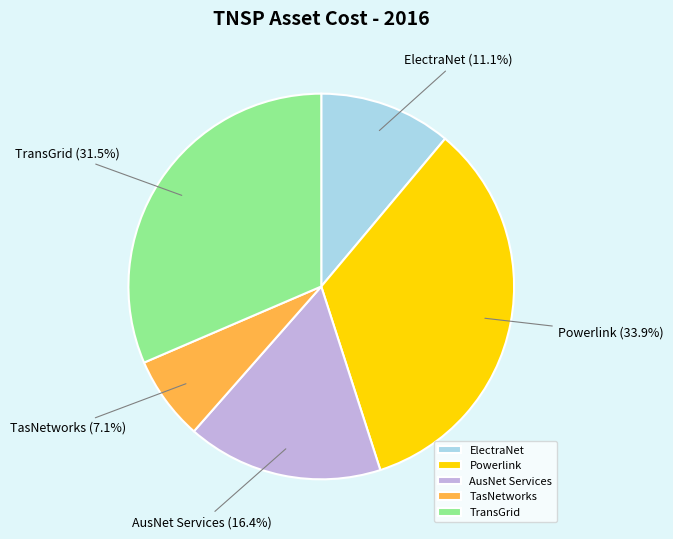

Combined, what portion of the pie is AusNet Services and ElectraNet?

27.5%